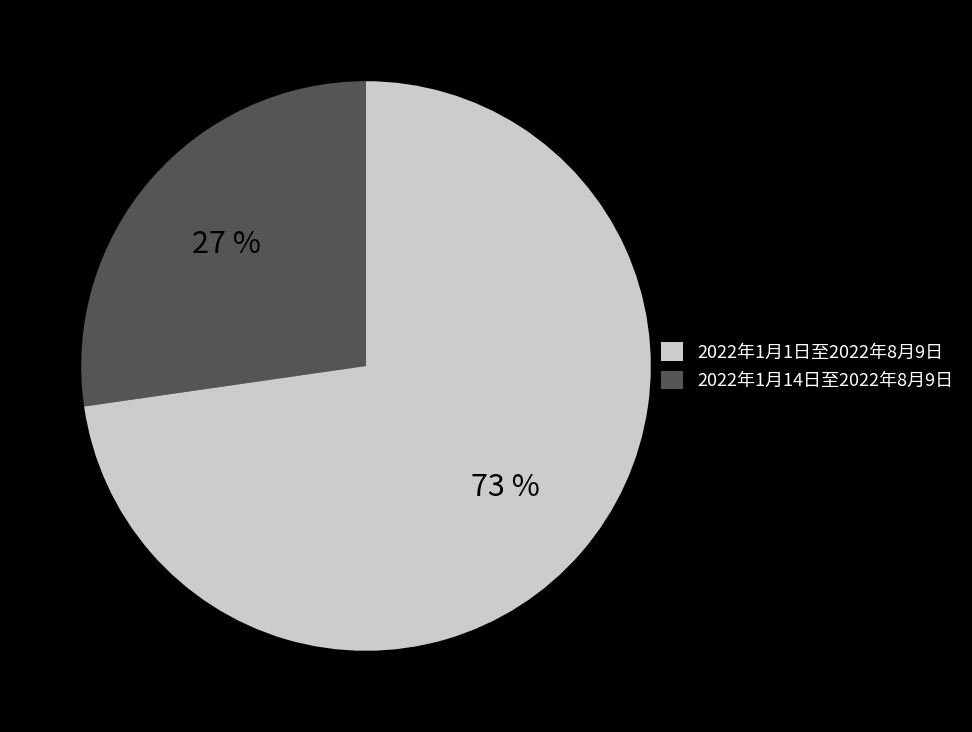

To the nearest percent, what is the average slice percentage?

50%